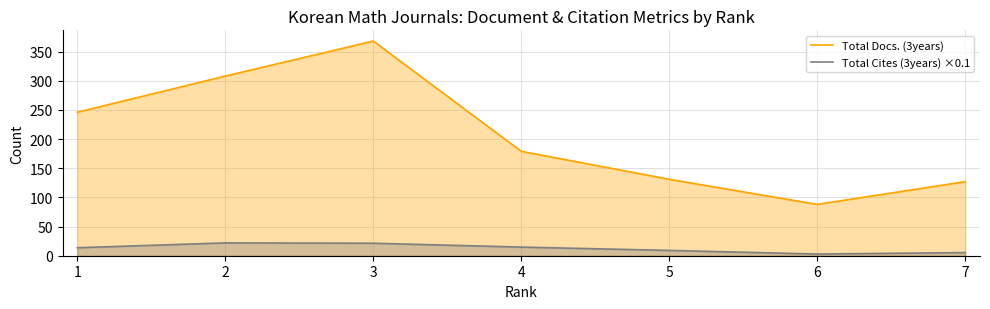

Where does the Total Docs. (3years) series first go above 179?

1